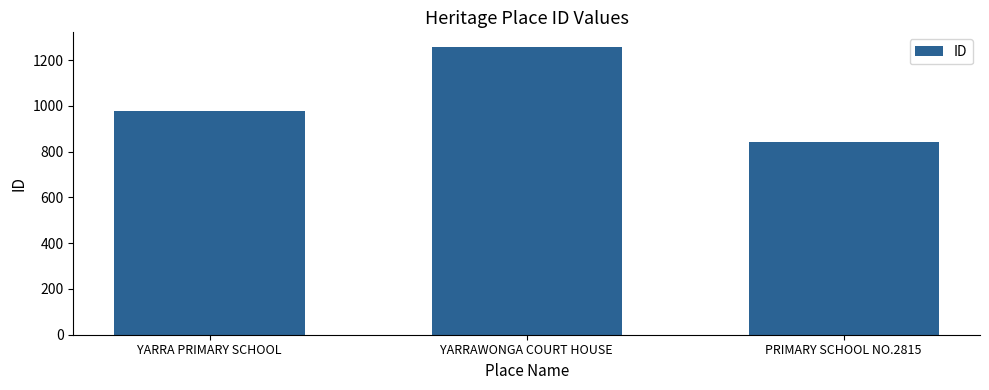

Is it true that the value at YARRA PRIMARY SCHOOL is 977?

True